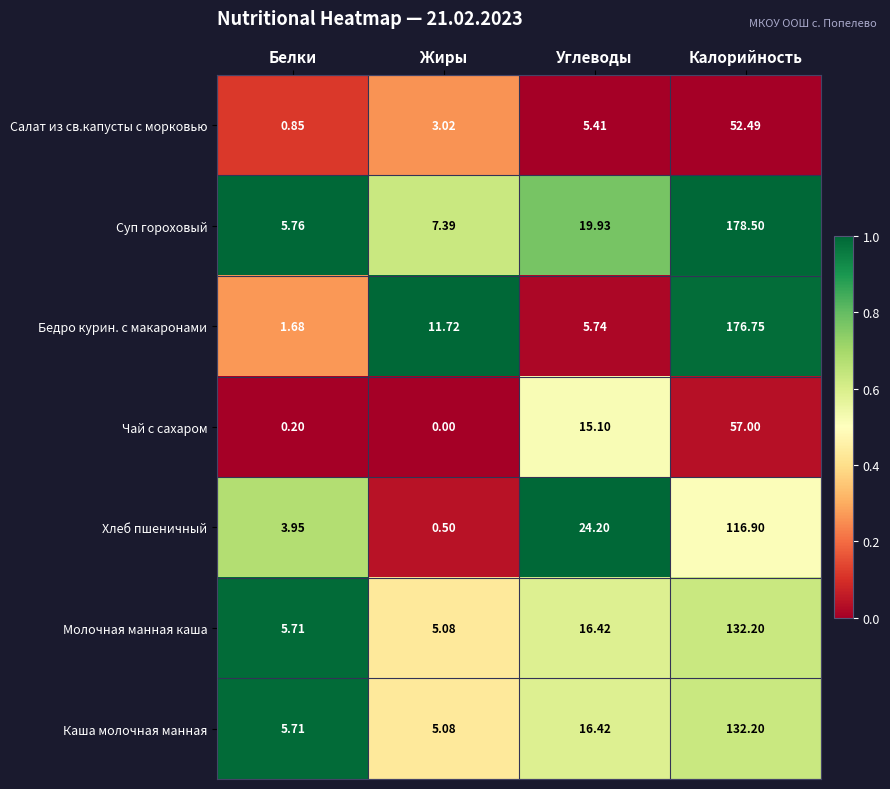

Which series has the largest total across all categories?

Суп гороховый